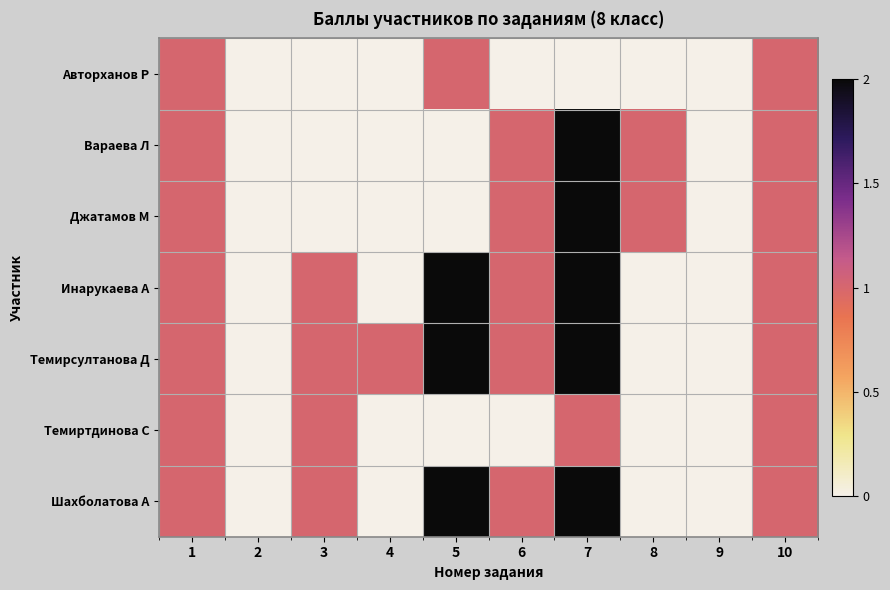

Between 6 and 10, which series saw the biggest shift?

Авторханов Р